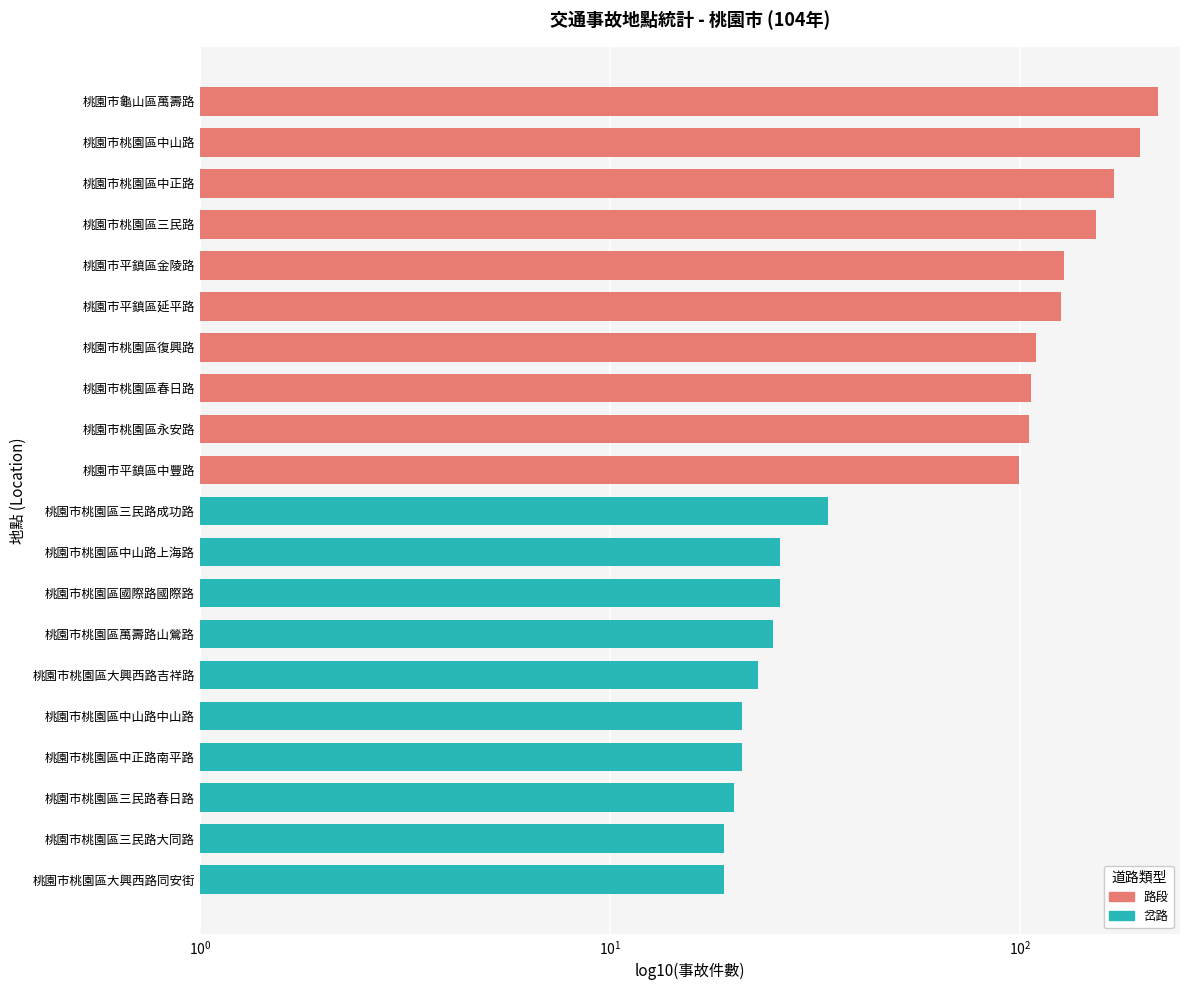

Which series has the largest total across all categories?

路段